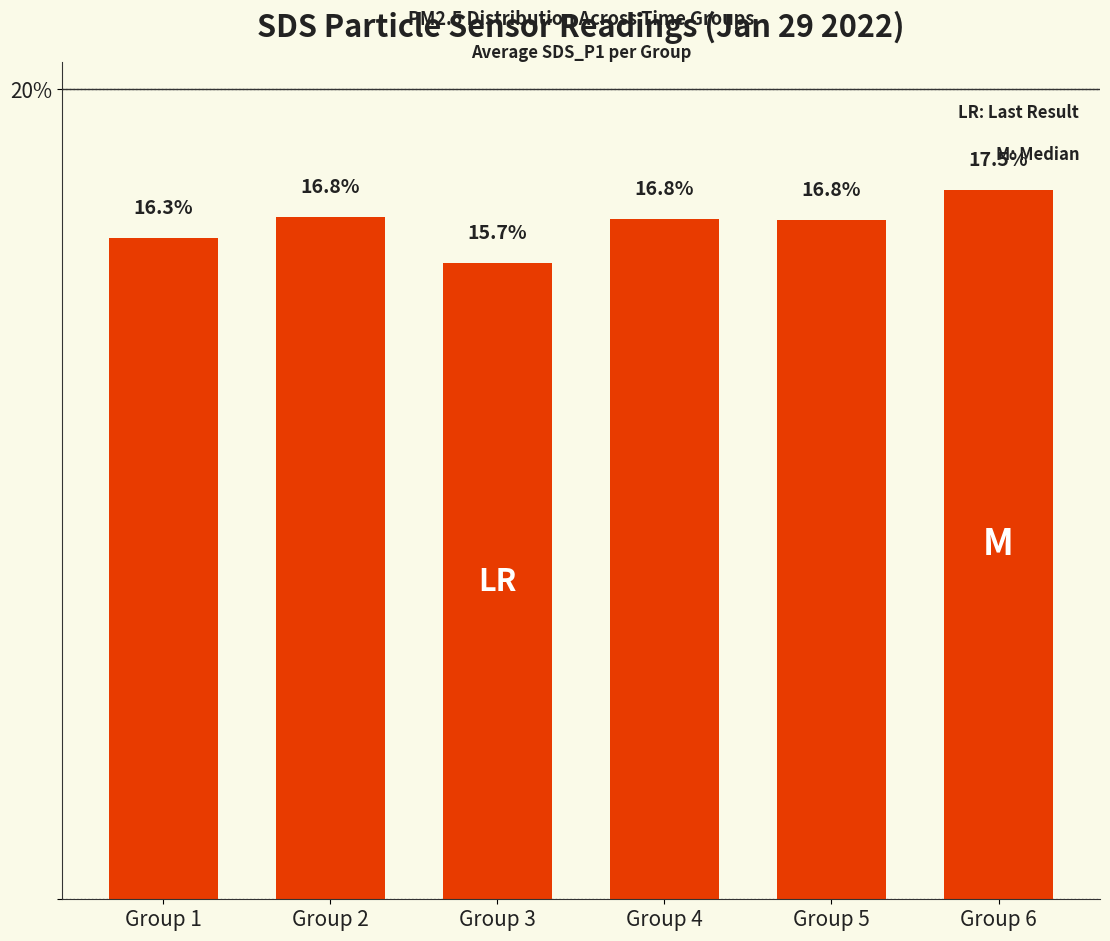

Reading left to right, list all the values displayed in this chart.

16.3	16.8	15.7	16.8	16.8	17.5